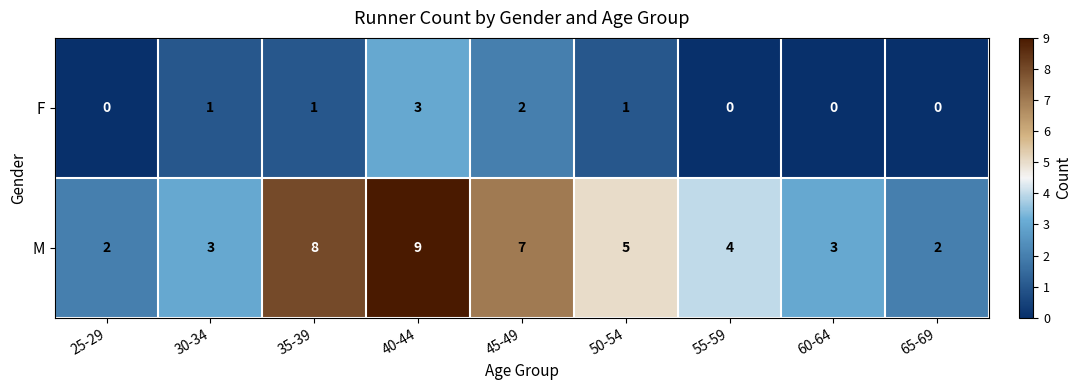

Reading left to right, what are all the values shown in this chart?

F: 25-29=0	30-34=1	35-39=1	40-44=3	45-49=2	50-54=1	55-59=0	60-64=0	65-69=0
M: 25-29=2	30-34=3	35-39=8	40-44=9	45-49=7	50-54=5	55-59=4	60-64=3	65-69=2